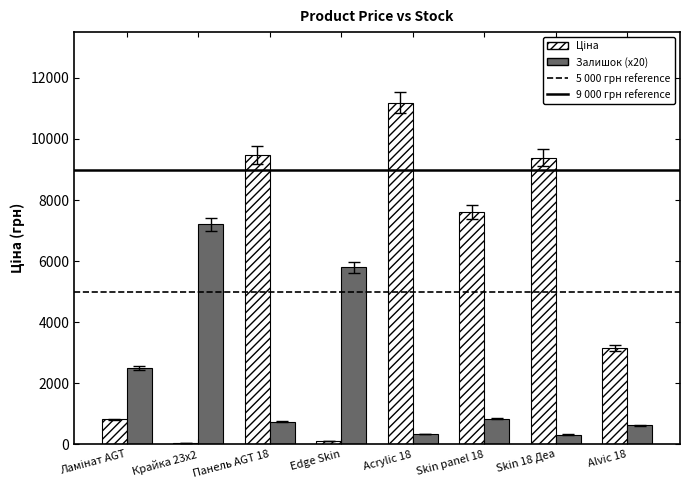

At which category is the sum across all series the highest?

Acrylic 18